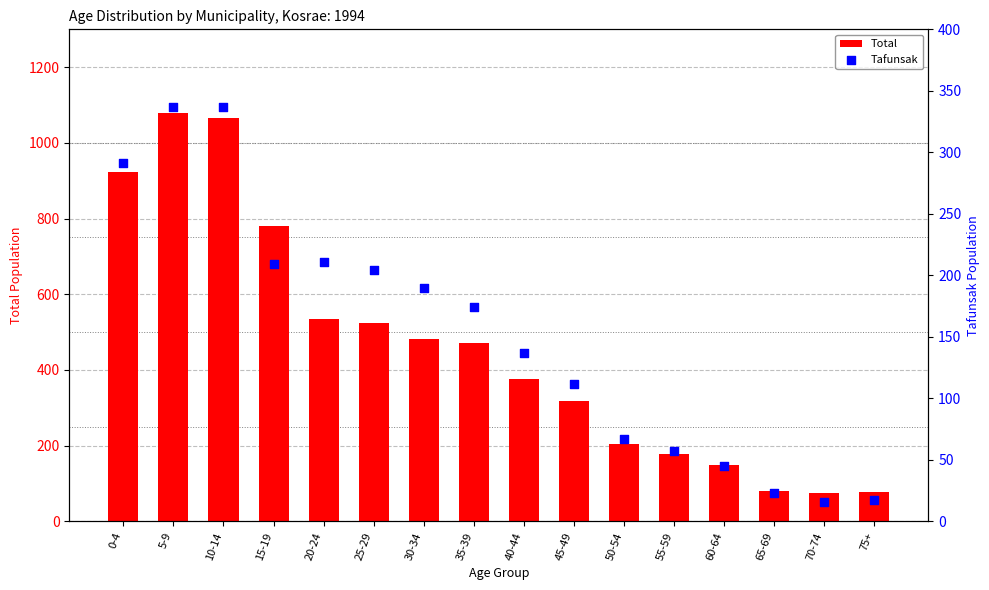

At how many categories does at least one series exceed 228?

10